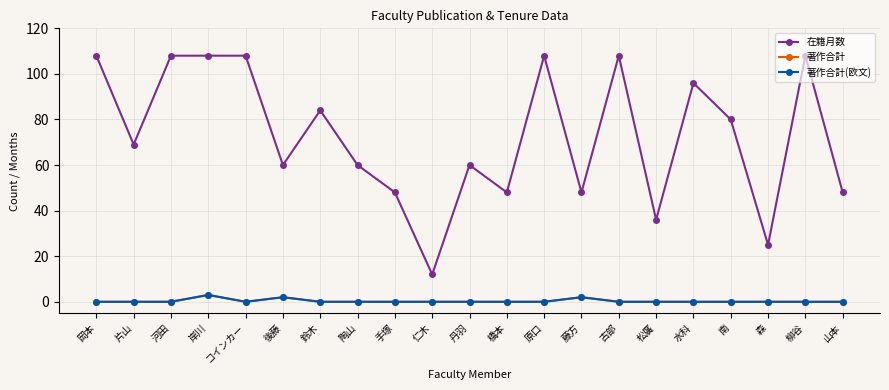

True or false: 在籍月数 has a value of 48 at 山本.

True